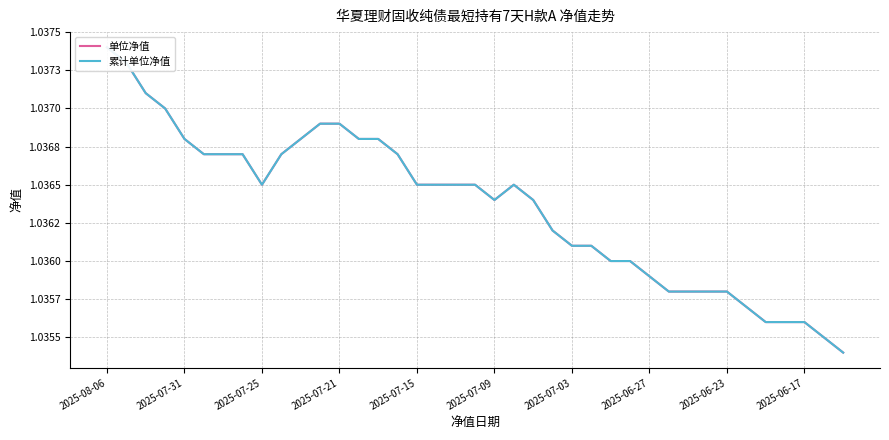

Which series has the widest spread of values?

单位净值